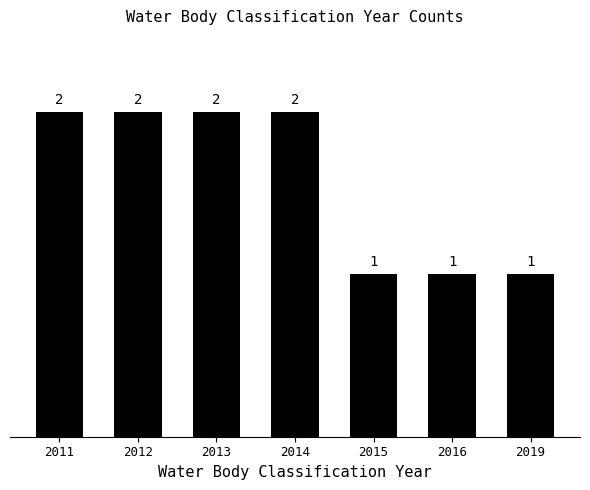

What is the approximate value at 2019?

1